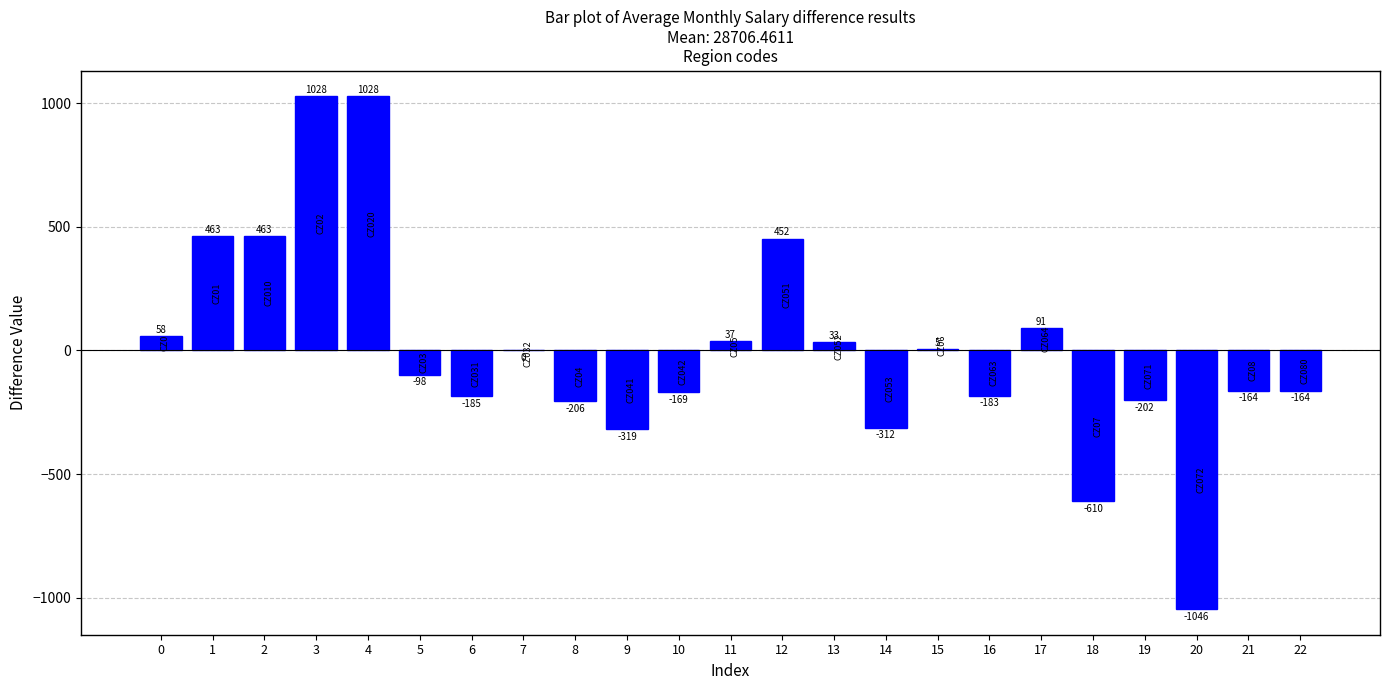

Where is the data nearest to the value -8?

7